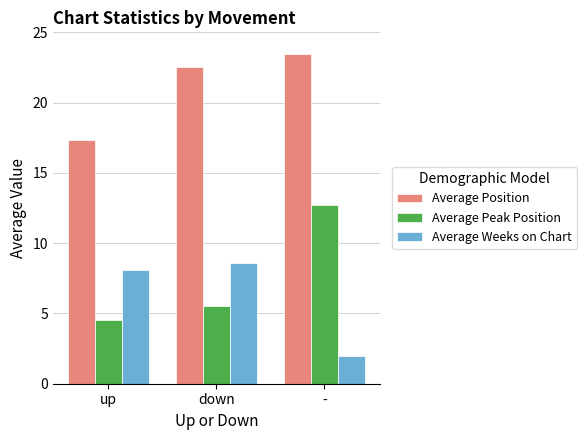

At how many categories does at least one series exceed 18?

2